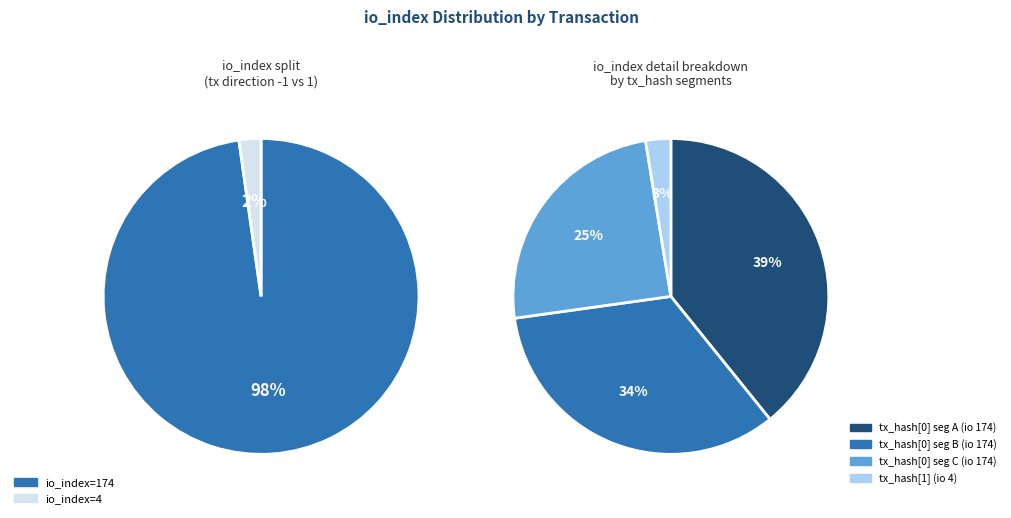

Is the sum of 174 and 4 greater than half?

Yes